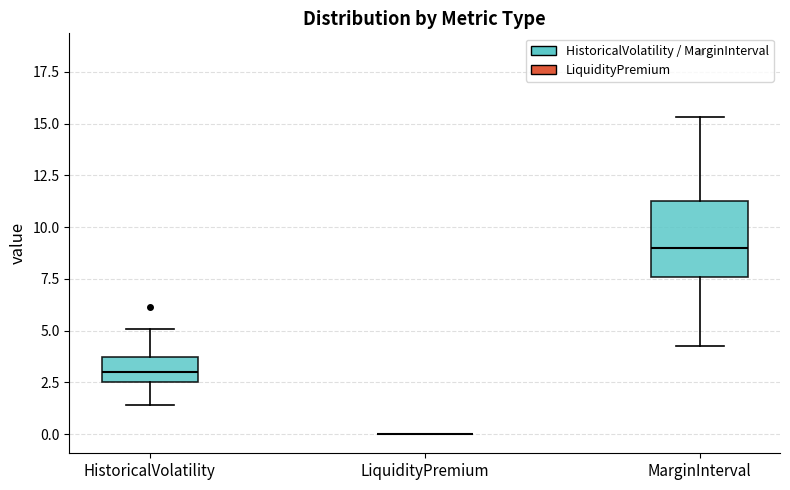

Comparing the boxes themselves (not the whiskers), which one is the tallest?

MarginInterval